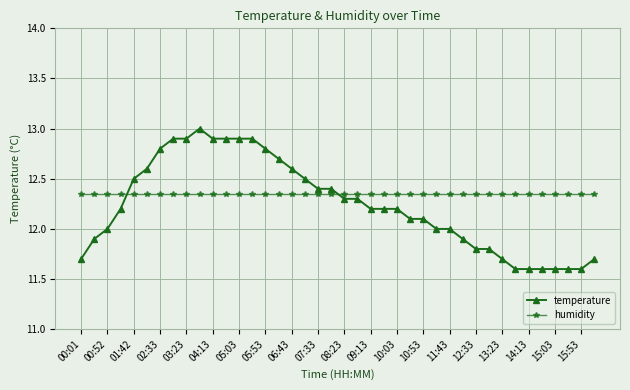

List the series in order of their peak value, highest first.

temperature, humidity